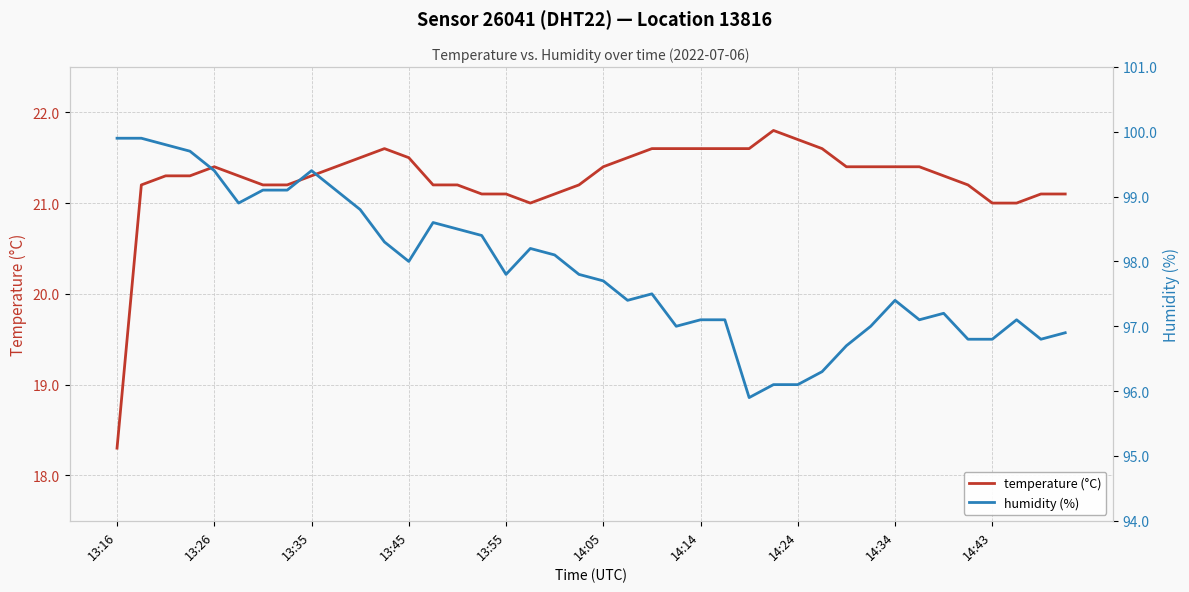

Which series has the widest spread of values?

humidity (%)